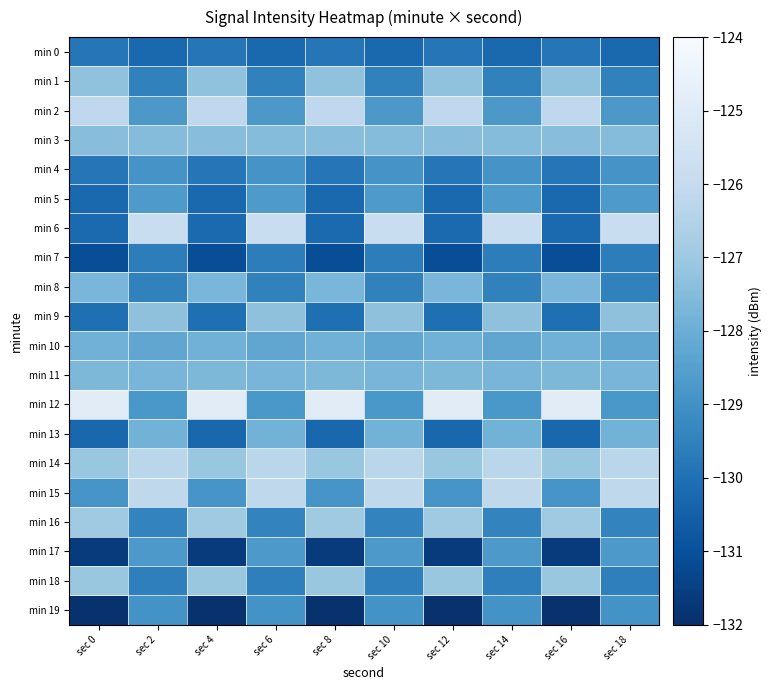

At sec 10, list the series in order from largest to smallest.

min 6, min 15, min 14, min 9, min 3, min 11, min 13, min 10, min 5, min 17, min 2, min 12, min 4, min 19, min 16, min 8, min 1, min 18, min 7, min 0